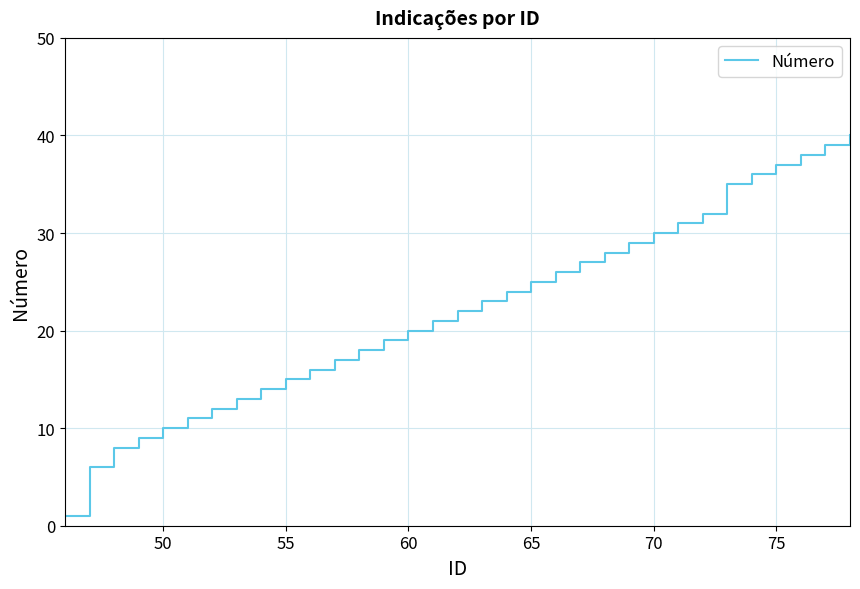

Does the chart have visible grid lines?

Yes